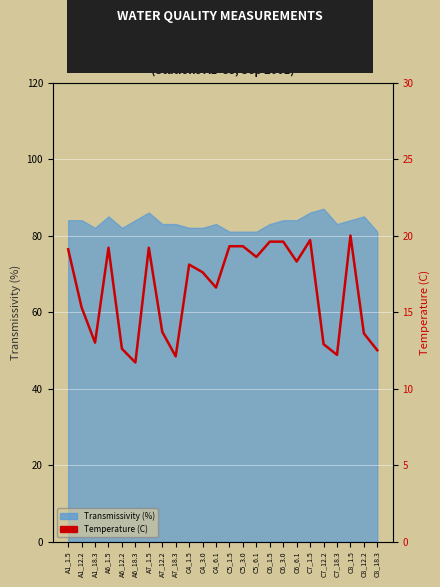

Where is the data nearest to the value 15?

A1_12.2